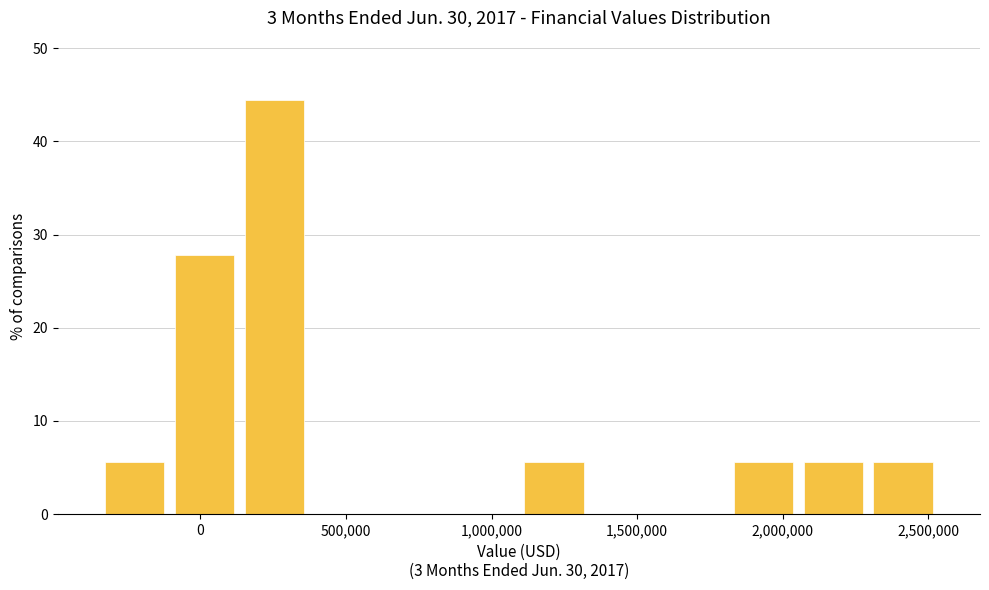

How tall is the bar that spans -100000 to 150000 on the x-axis? Neither the bar edges nor the heights are printed on the chart, so give them approximately, as read against the axes.

28